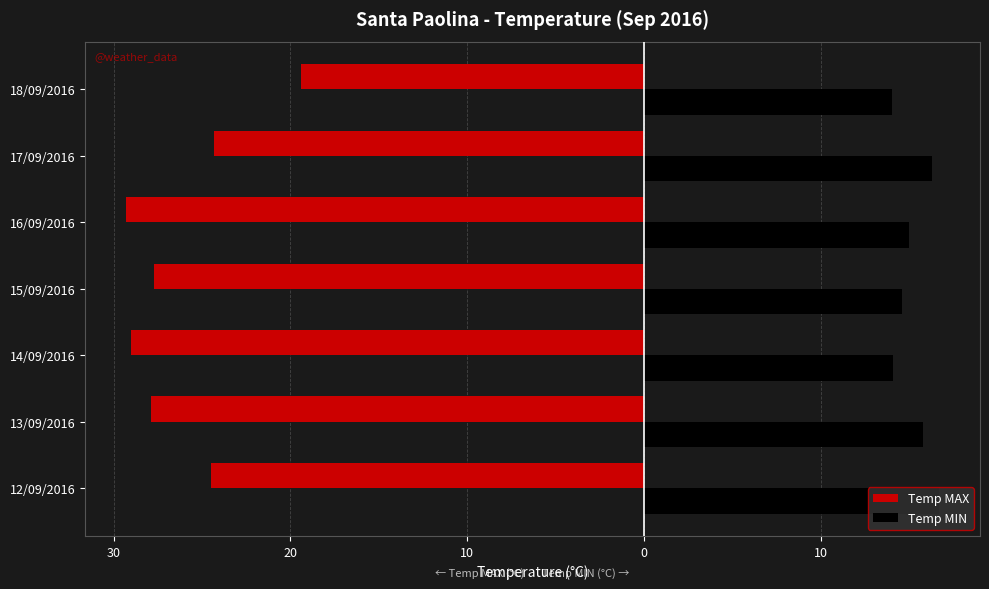

What are all the series names shown in the legend?

Temp MAX, Temp MIN